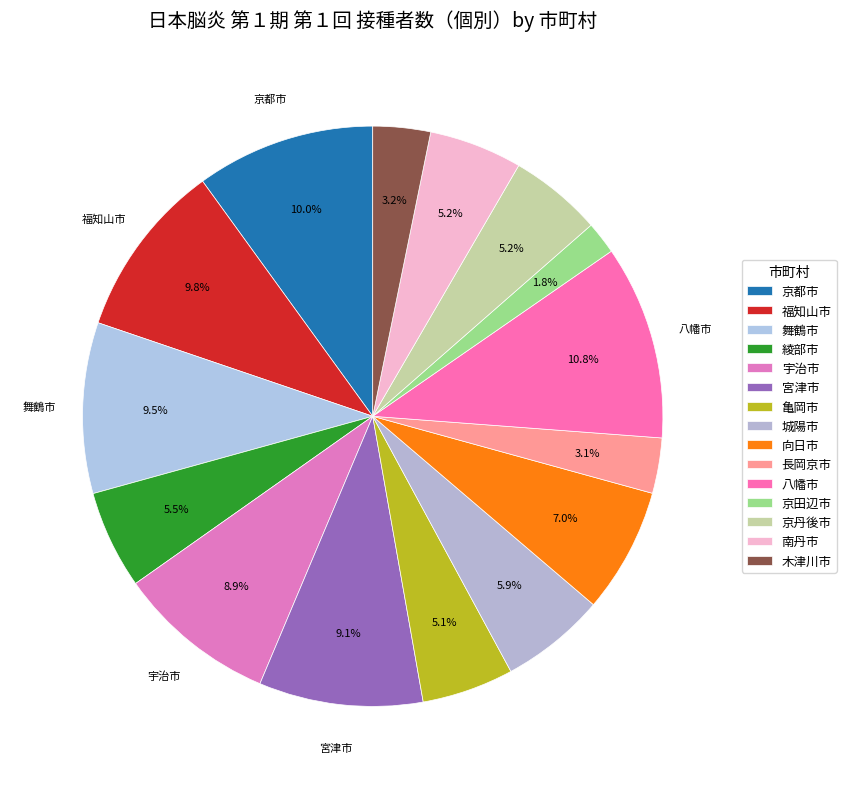

Rank the categories by value from highest to lowest.

八幡市, 京都市, 福知山市, 舞鶴市, 宮津市, 宇治市, 向日市, 城陽市, 綾部市, 南丹市, 京丹後市, 亀岡市, 木津川市, 長岡京市, 京田辺市